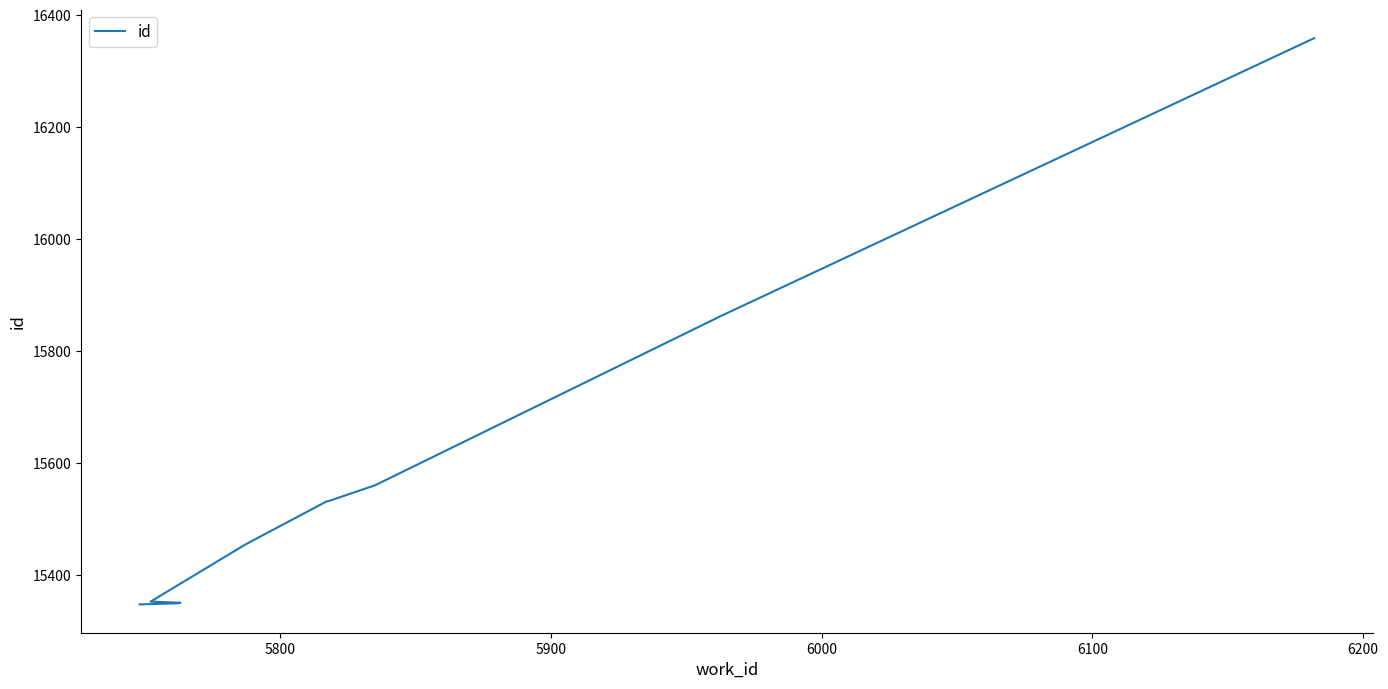

What is the value of the 1st point from the left?

15347